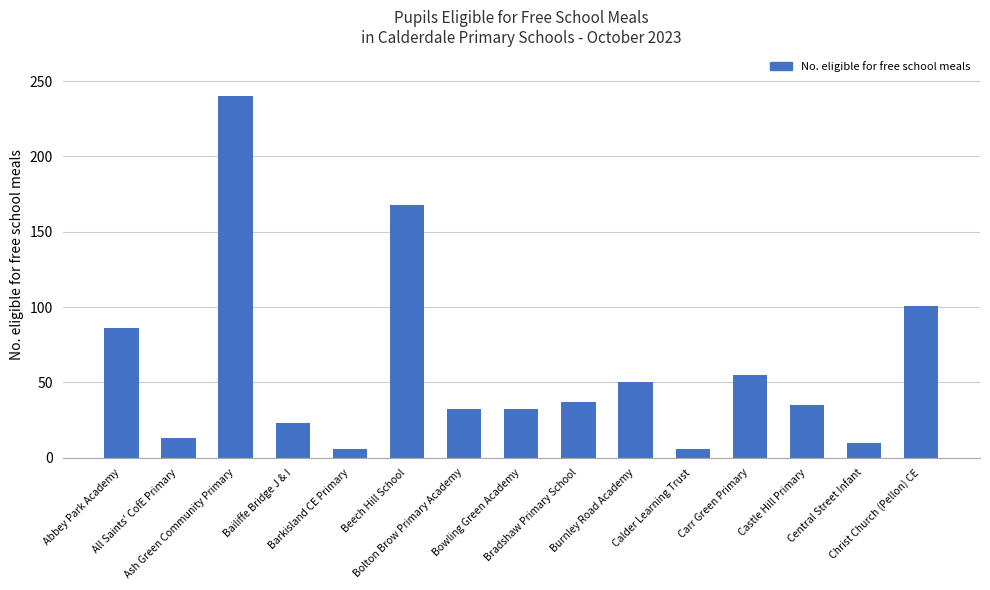

What is the value of the 3rd bar from the left?

240